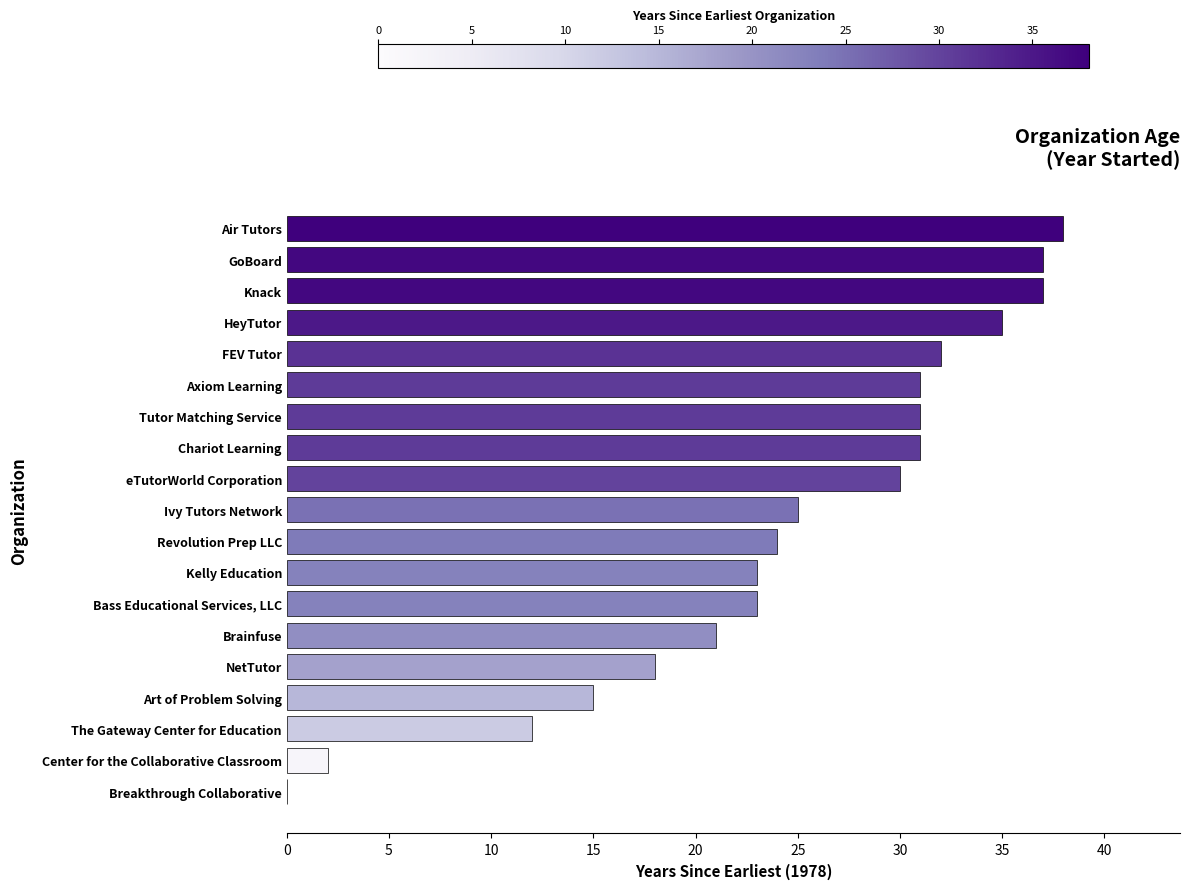

The value at Kelly Education is 39. True or false?

False